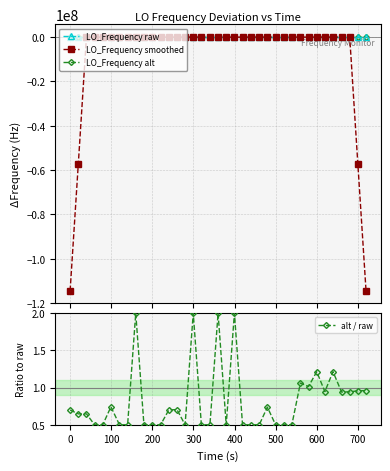

True or false: LO_Frequency smoothed has more than 2 interior local peaks.

True